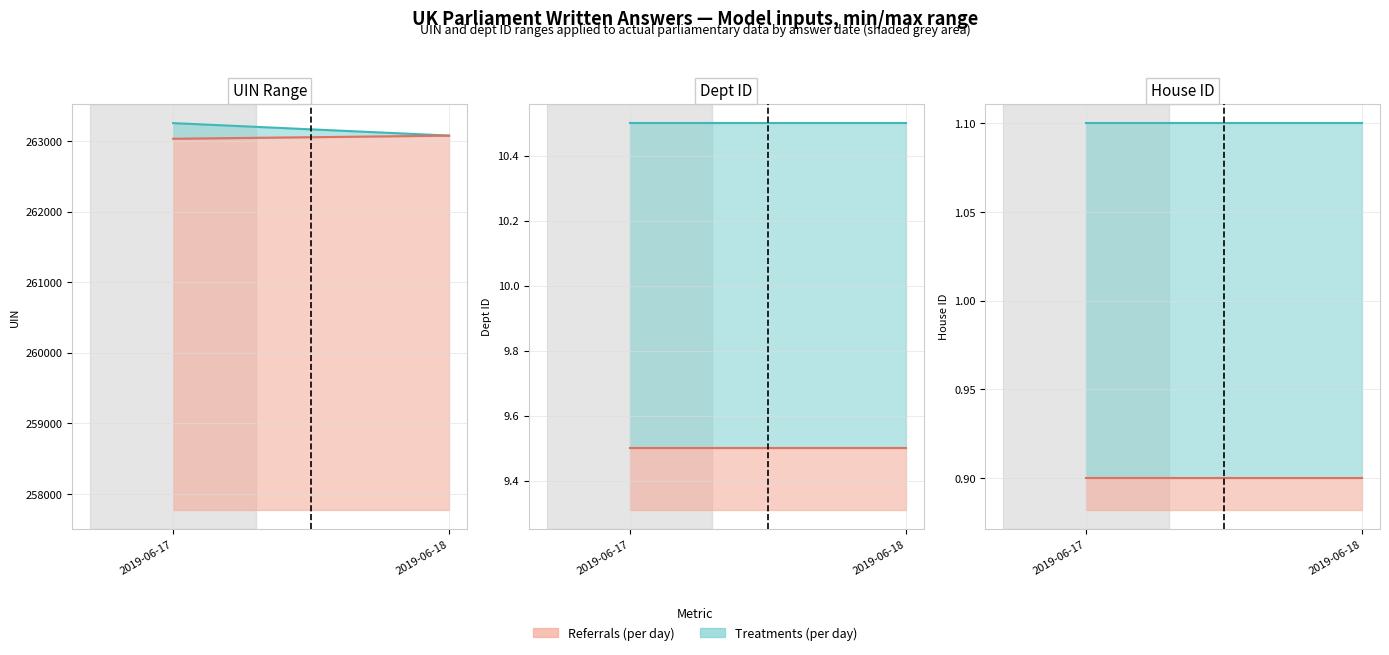

The High (Treatments per day) series shows 1.8 at 2019-06-18. True or false?

False